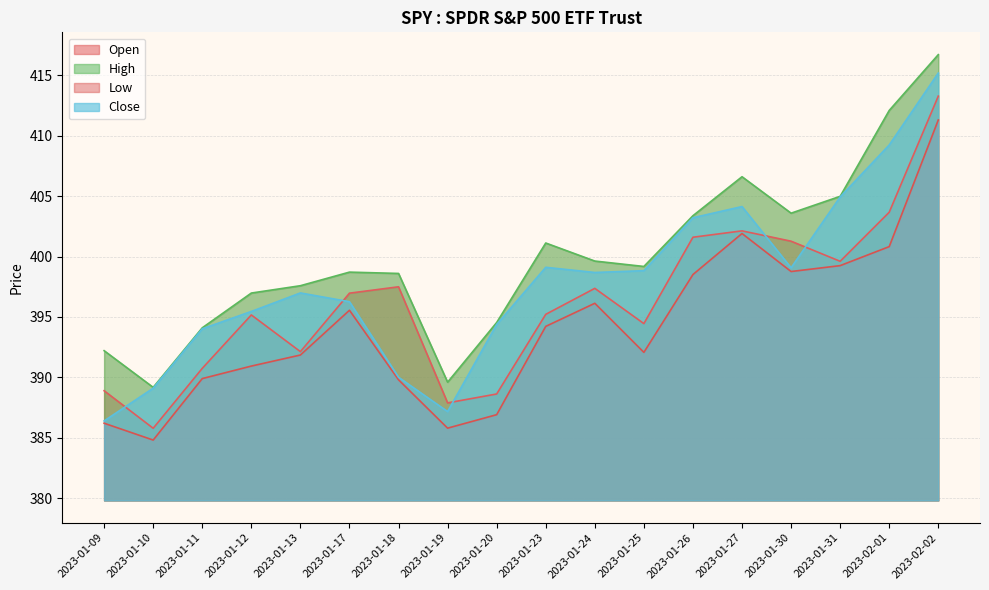

Reading left to right, what are all the values shown in this chart?

Open: 388.9	385.8	390.7	395.2	392.1	397.0	397.5	387.9	388.6	395.2	397.4	394.4	401.6	402.1	401.3	399.6	403.7	413.3
High: 392.2	389.2	394.1	397.0	397.6	398.7	398.6	389.6	394.5	401.1	399.6	399.2	403.4	406.6	403.6	405.0	412.1	416.7
Low: 386.2	384.8	389.9	390.9	391.8	395.6	389.8	385.8	386.9	394.2	396.1	392.1	398.5	401.9	398.8	399.2	400.8	411.3
Close: 386.4	389.1	394.0	395.5	397.0	396.3	390.0	387.2	394.4	399.1	398.7	398.8	403.2	404.1	399.1	404.9	409.2	415.2